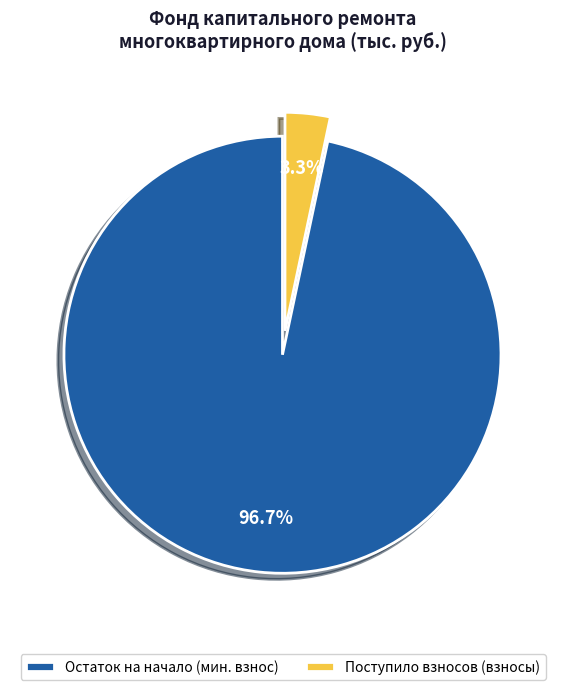

Which category has the smallest portion of the pie?

Поступило взносов (взносы)